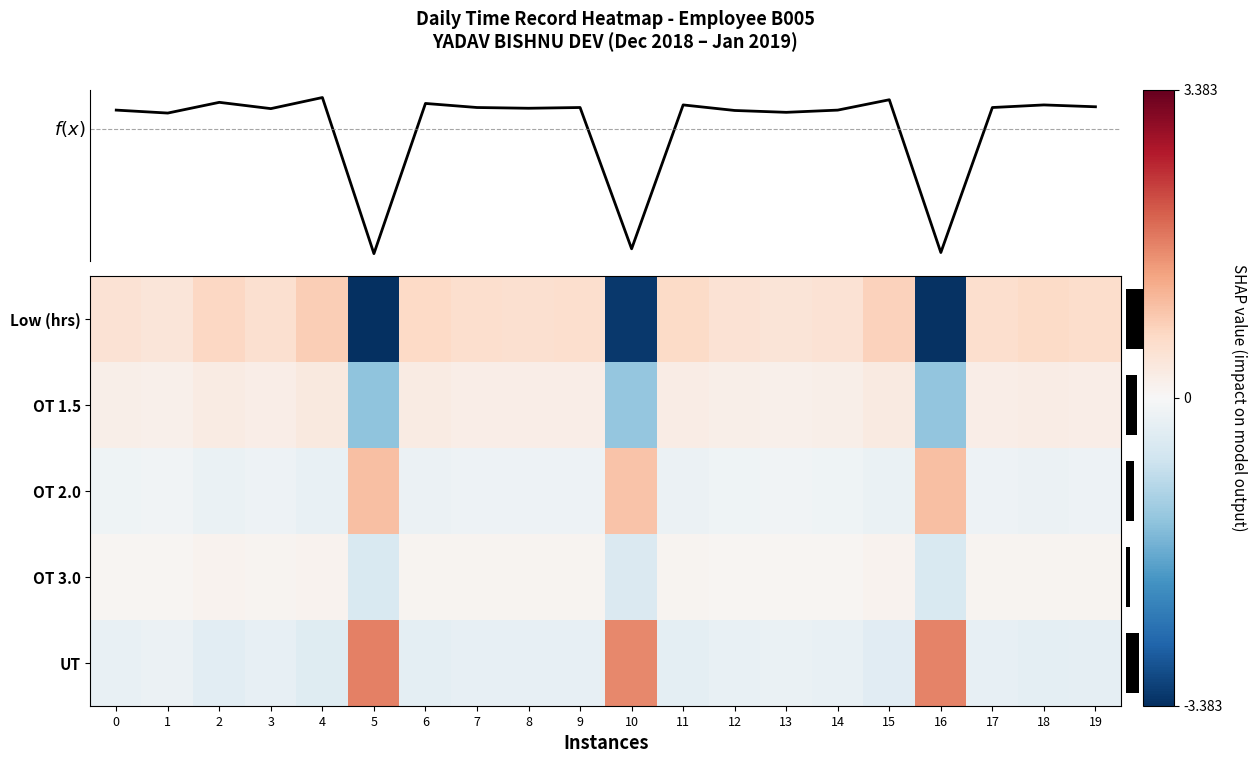

What value does the OT 2.0 series have at 8?

-0.2